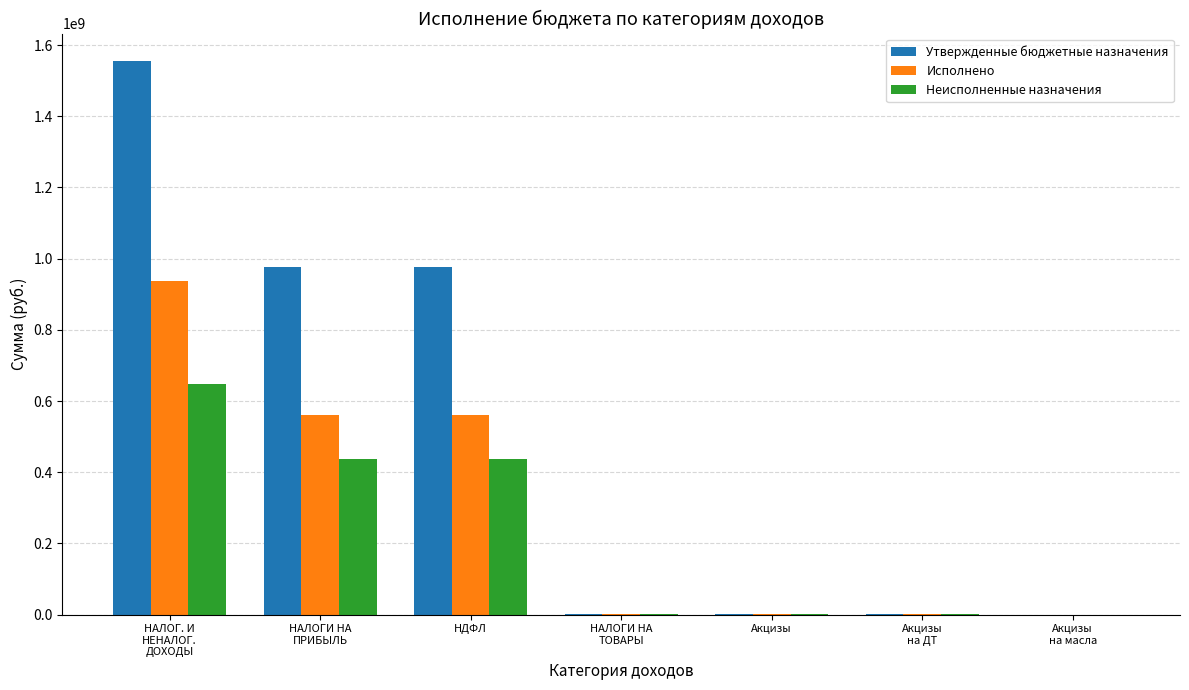

What is the sum of all Неисполненные назначения values?

1524459092.4